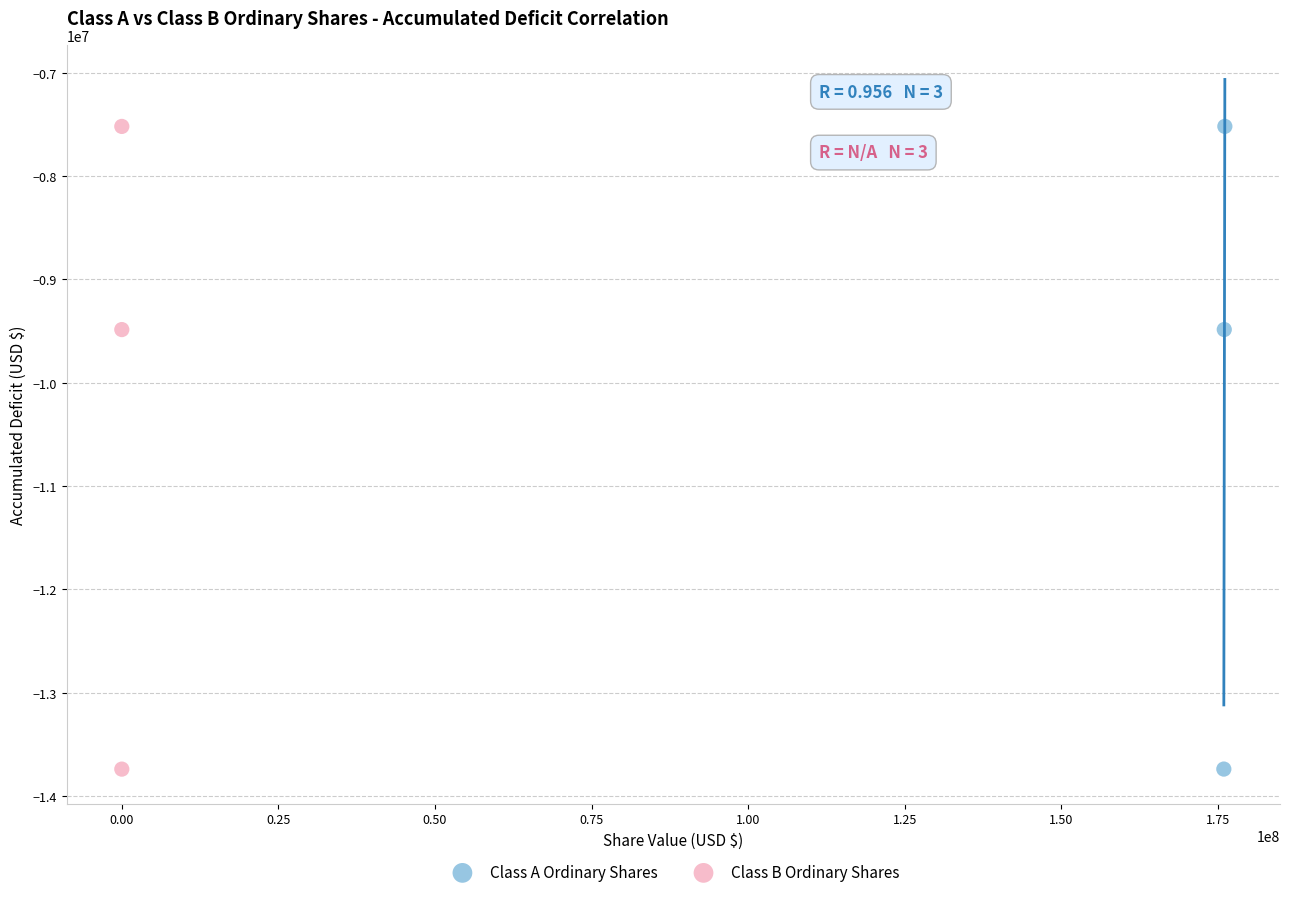

What are all the series names shown in the legend?

Class A Ordinary Shares, Class B Ordinary Shares